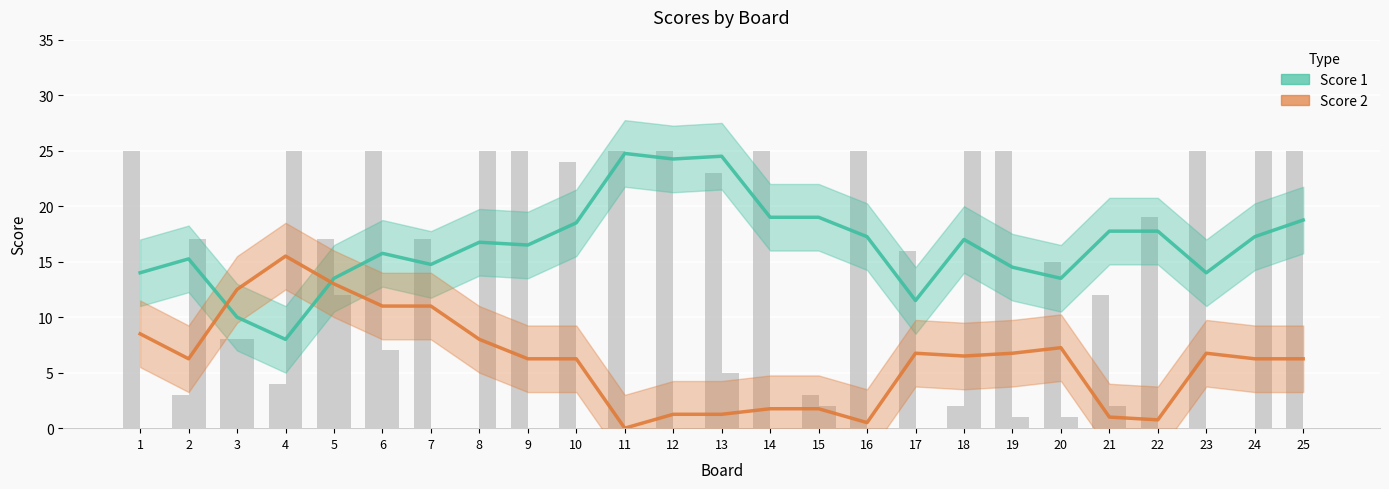

Between 7 and 18, which series saw the biggest shift?

Score 2